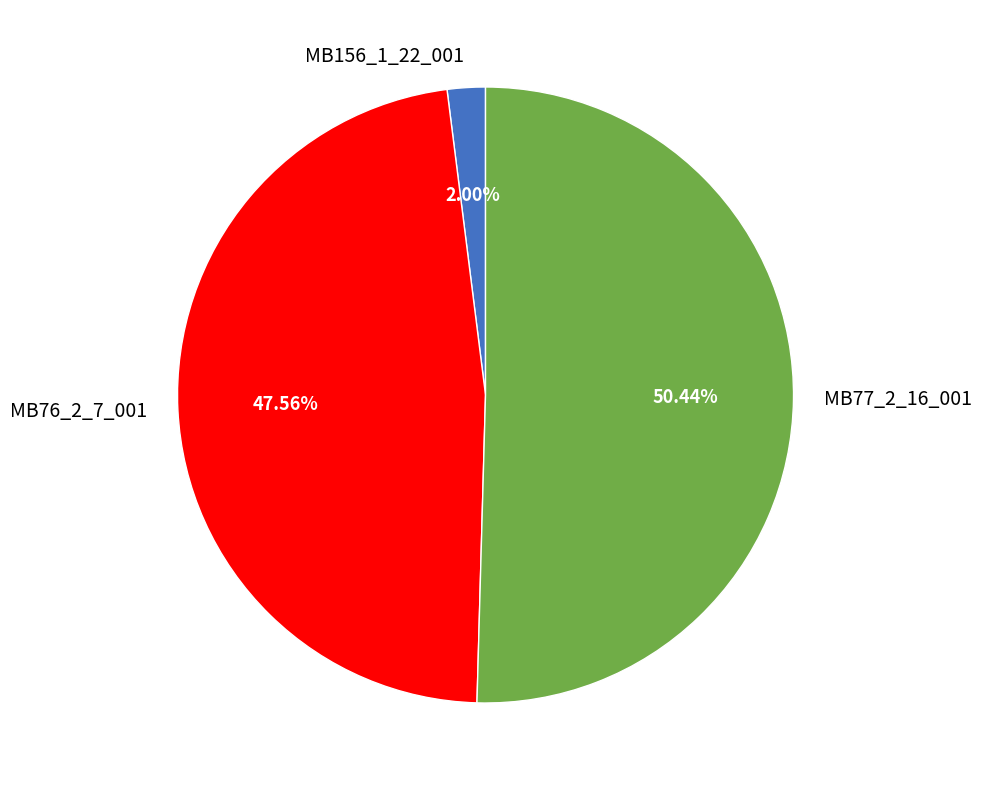

To the nearest percent, what is the difference between the largest and smallest slice percentages?

48%